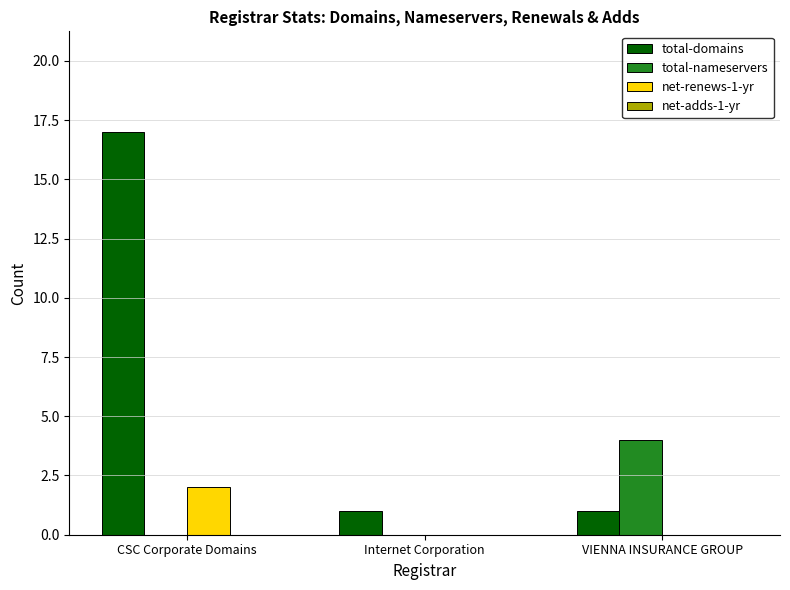

Reading right to left, list all the values displayed in this chart.

total-domains: VIENNA INSURANCE GROUP=1	Internet Corporation=1	CSC Corporate Domains=17
total-nameservers: VIENNA INSURANCE GROUP=4	Internet Corporation=0	CSC Corporate Domains=0
net-renews-1-yr: VIENNA INSURANCE GROUP=0	Internet Corporation=0	CSC Corporate Domains=2